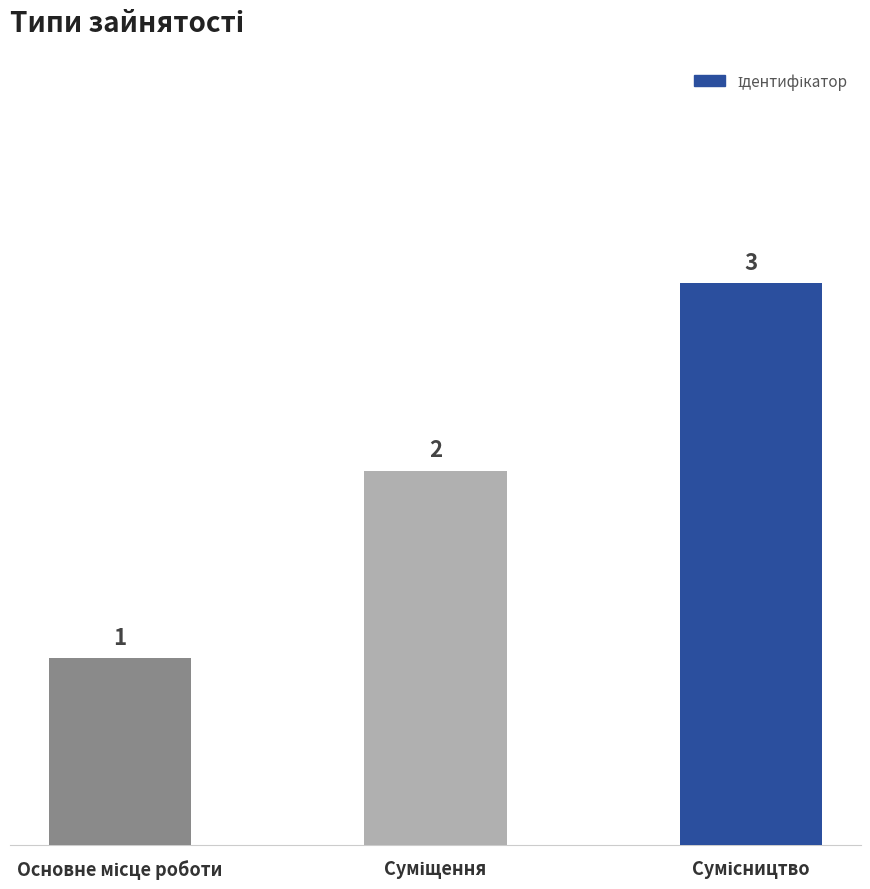

How many values are between 1 and 3?

3